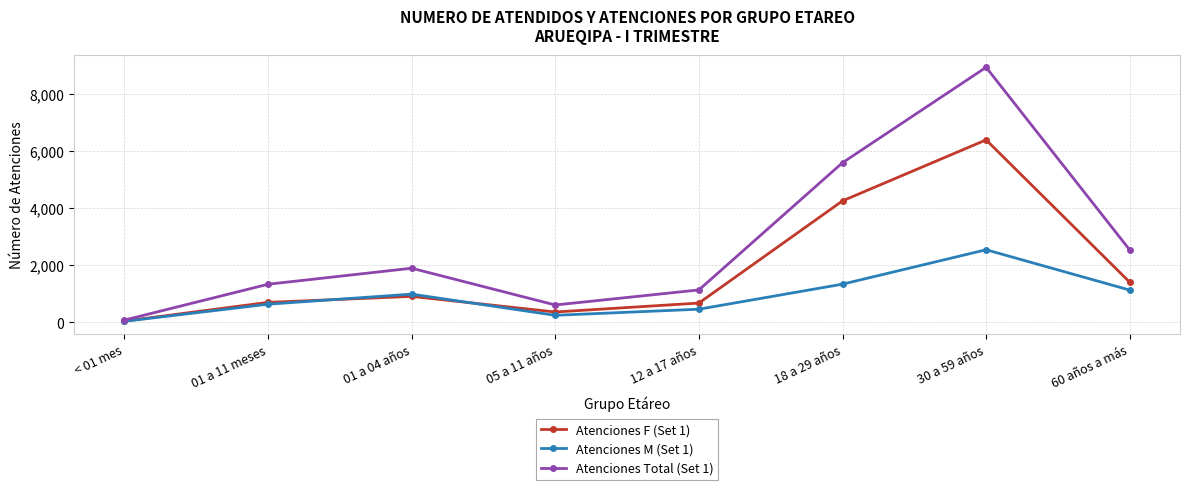

The value of Atenciones F (Set 1) at 30 a 59 años is 9582. True or false?

False